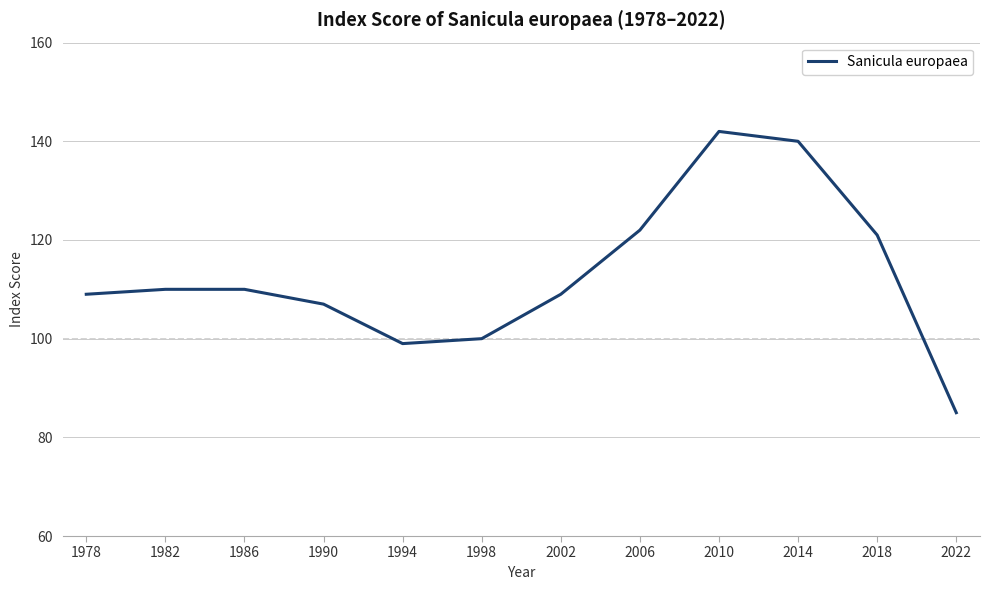

What is the smallest value displayed?

85